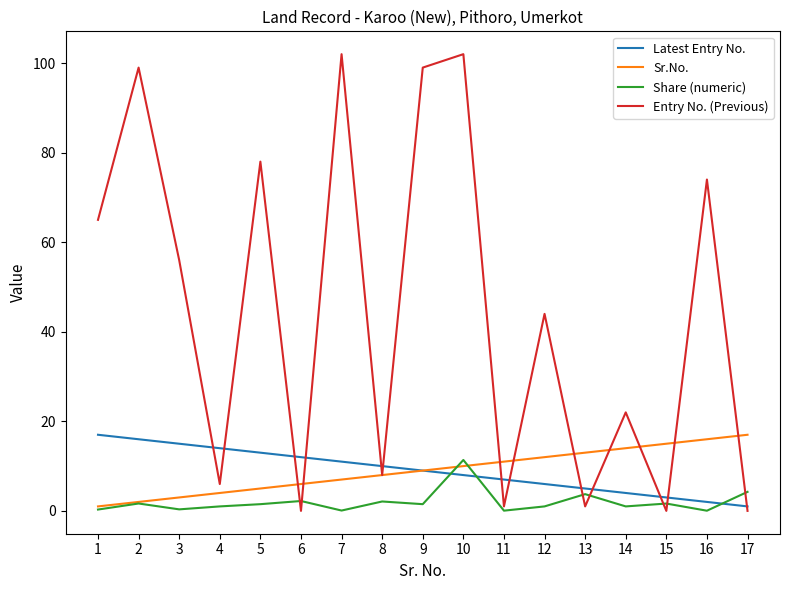

At which category does Share (numeric) reach its first local peak?

2